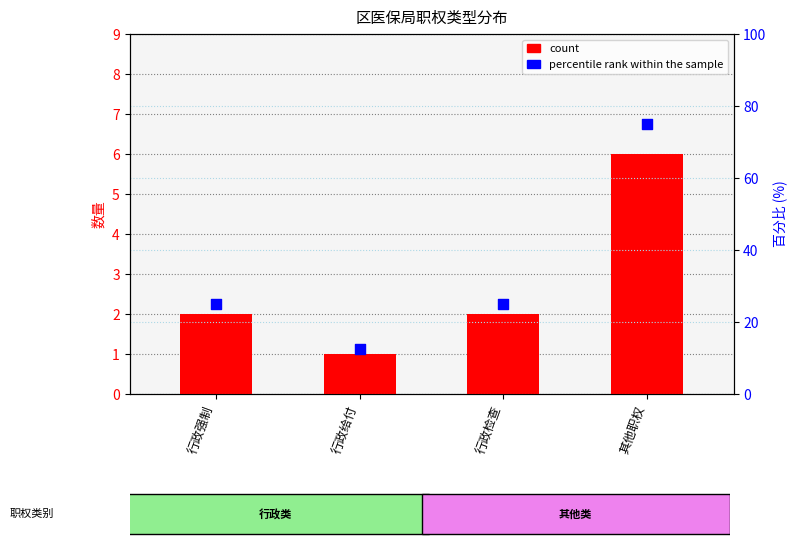

Which series contains the highest Y value?

percentile rank